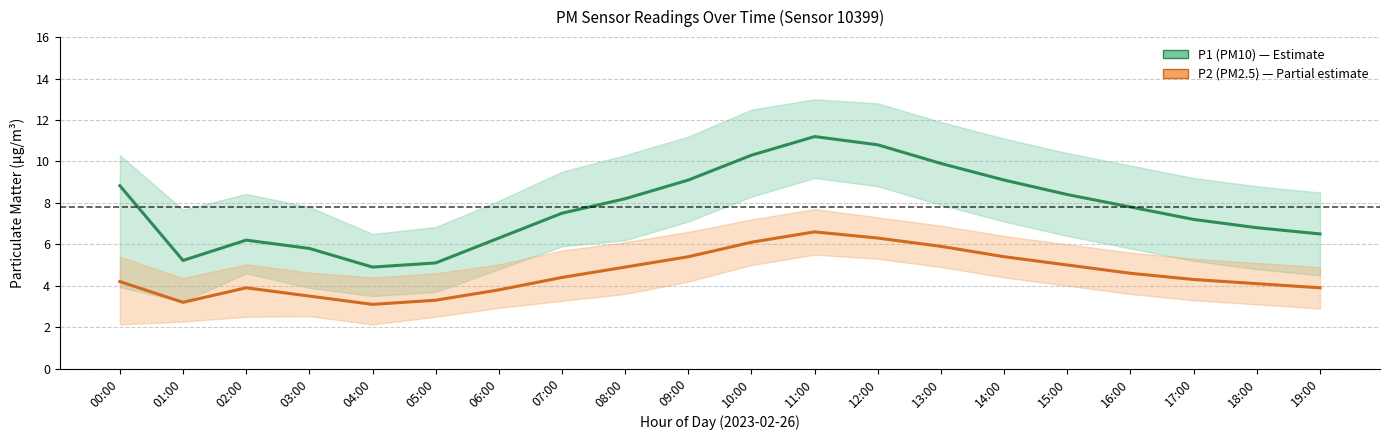

Between 02:00 and 15:00, which is larger?

15:00